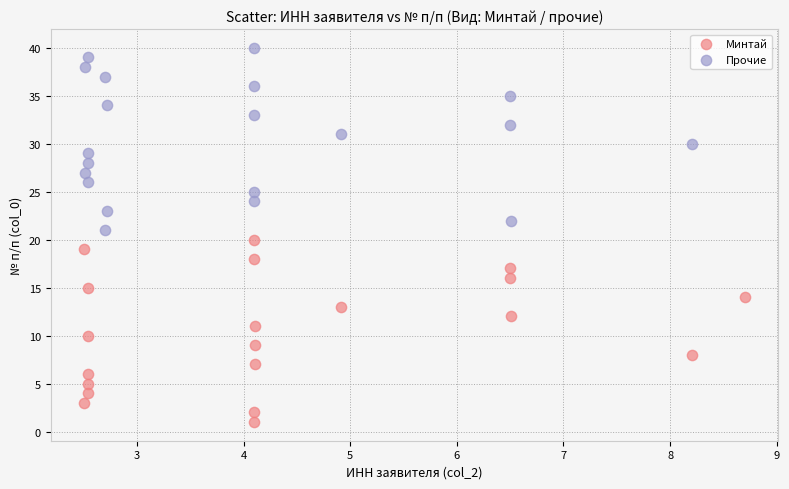

Which series reaches the minimum Y coordinate?

Минтай